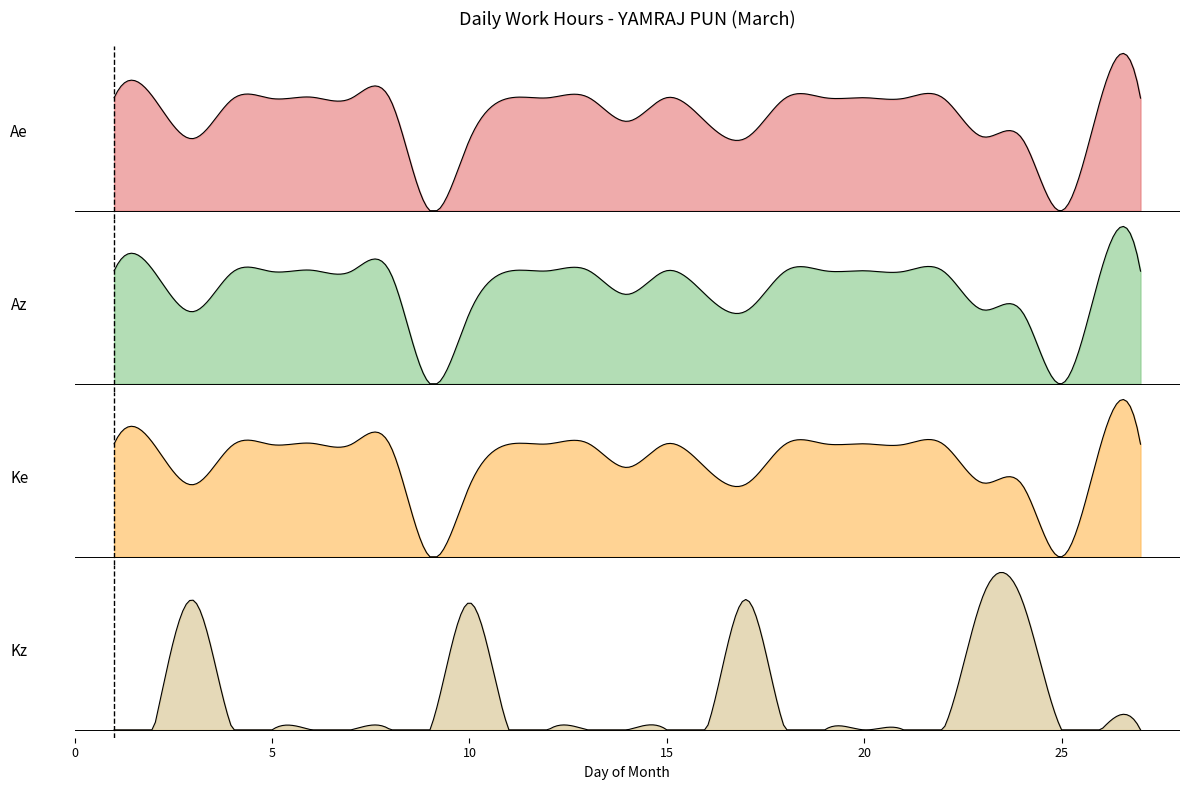

What is the change in value from 12 to 23?

-4.9